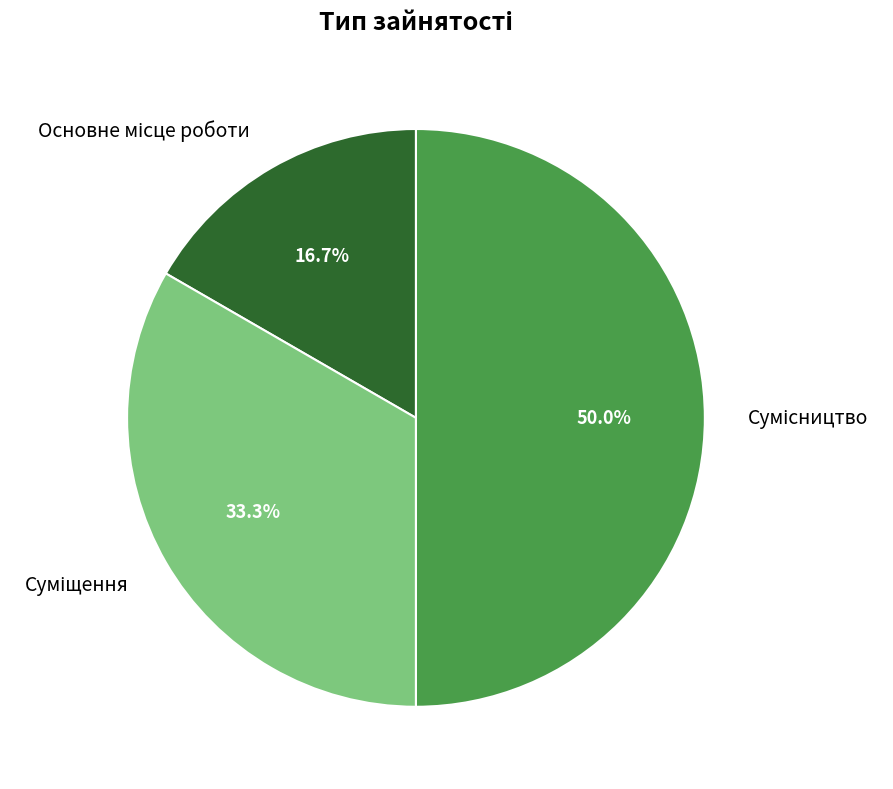

Which category has the smallest portion of the pie?

Основне місце роботи